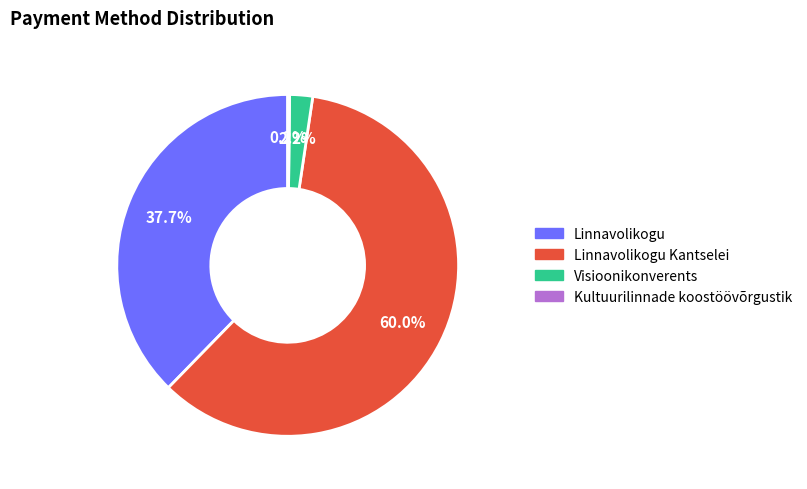

Is there any slice that represents more than half of the pie?

Yes